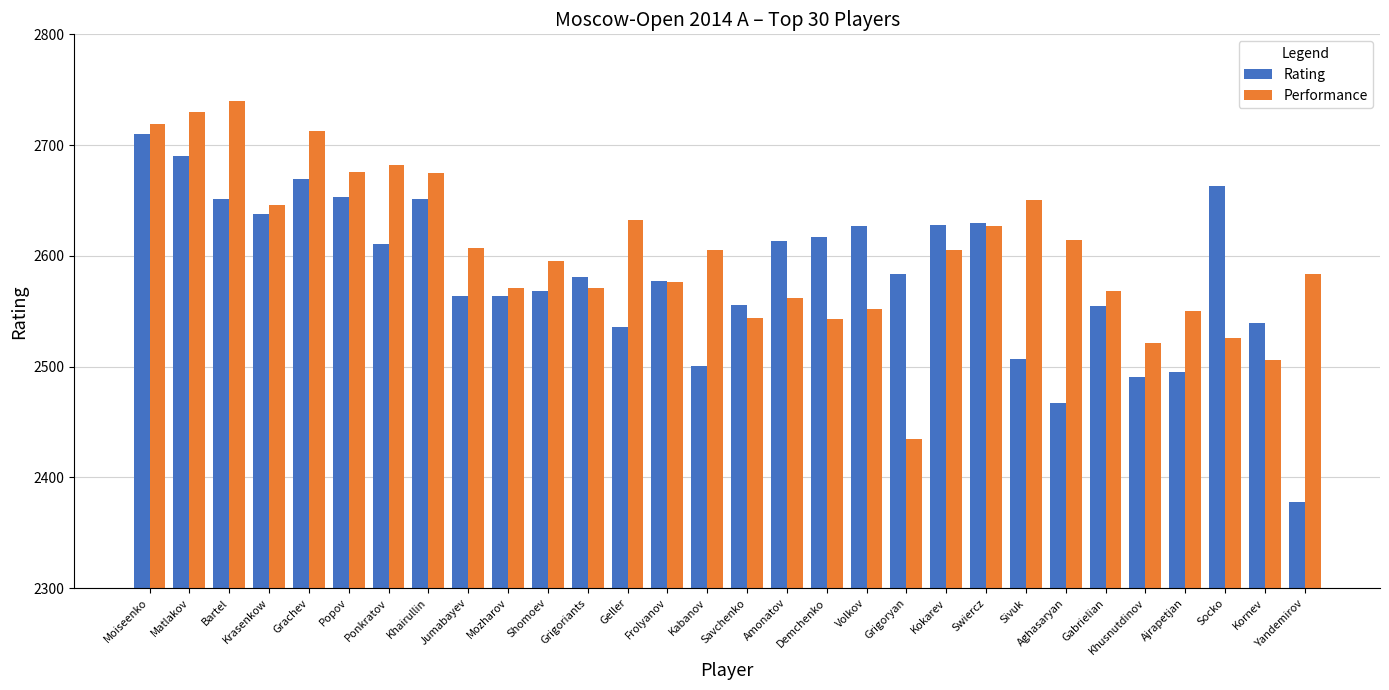

What are all the series names shown in the legend?

Rating, Performance